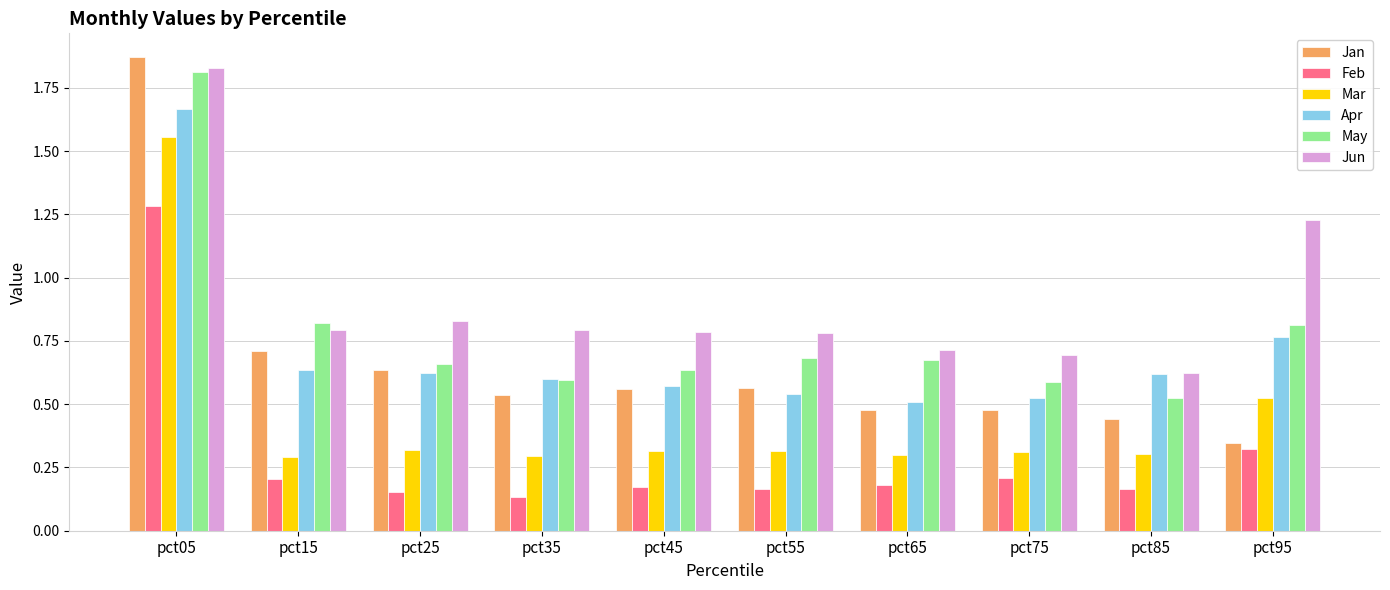

At how many categories does at least one series exceed 0?

10